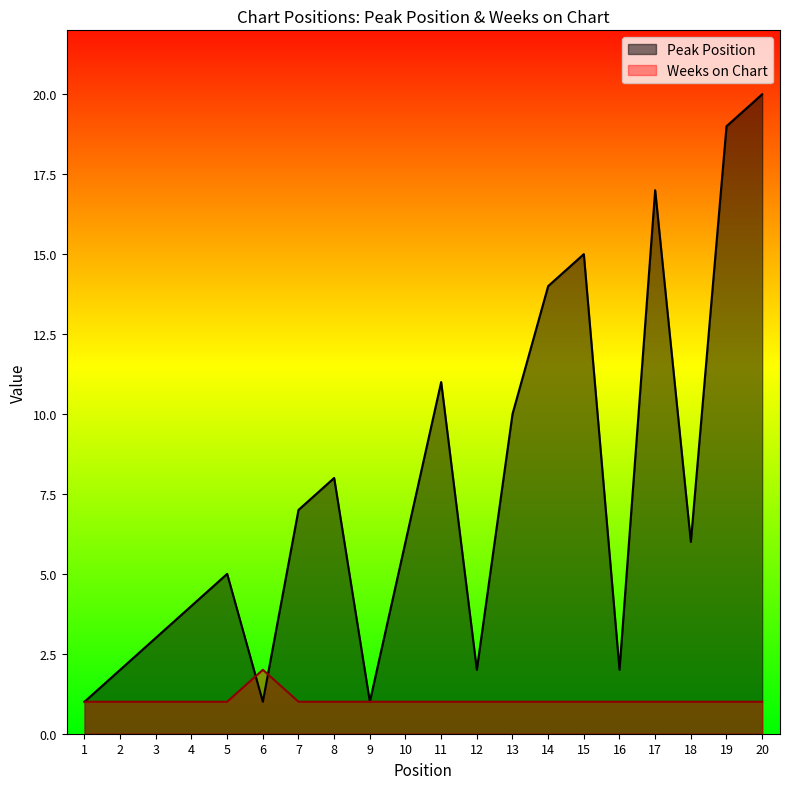

What is the value of the Weeks on Chart point at the 20th from the left?

1